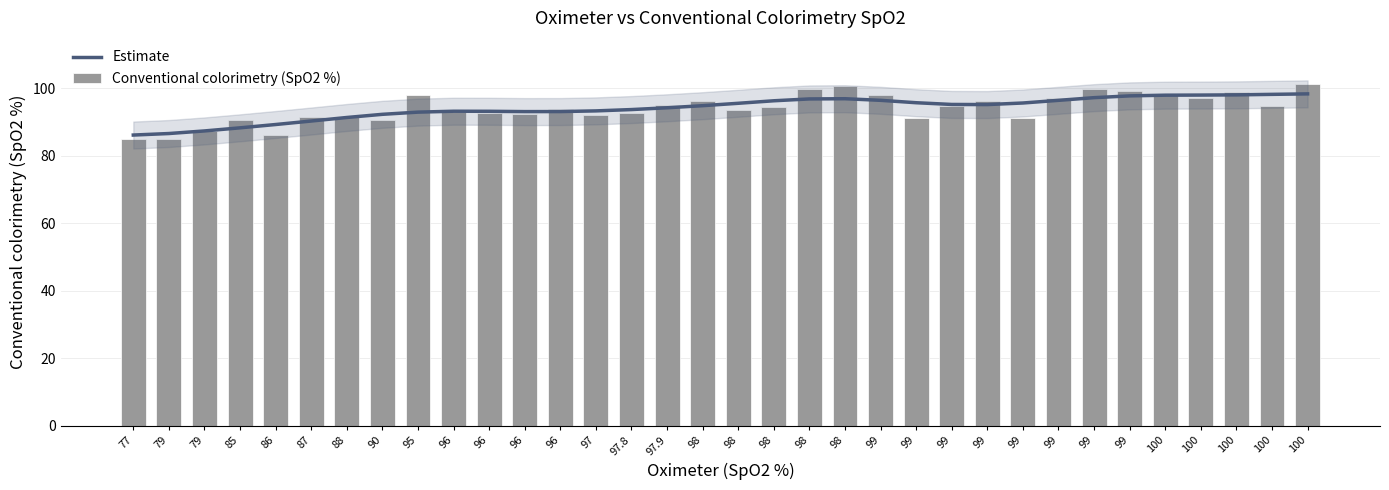

Which series has the largest total across all categories?

Estimate